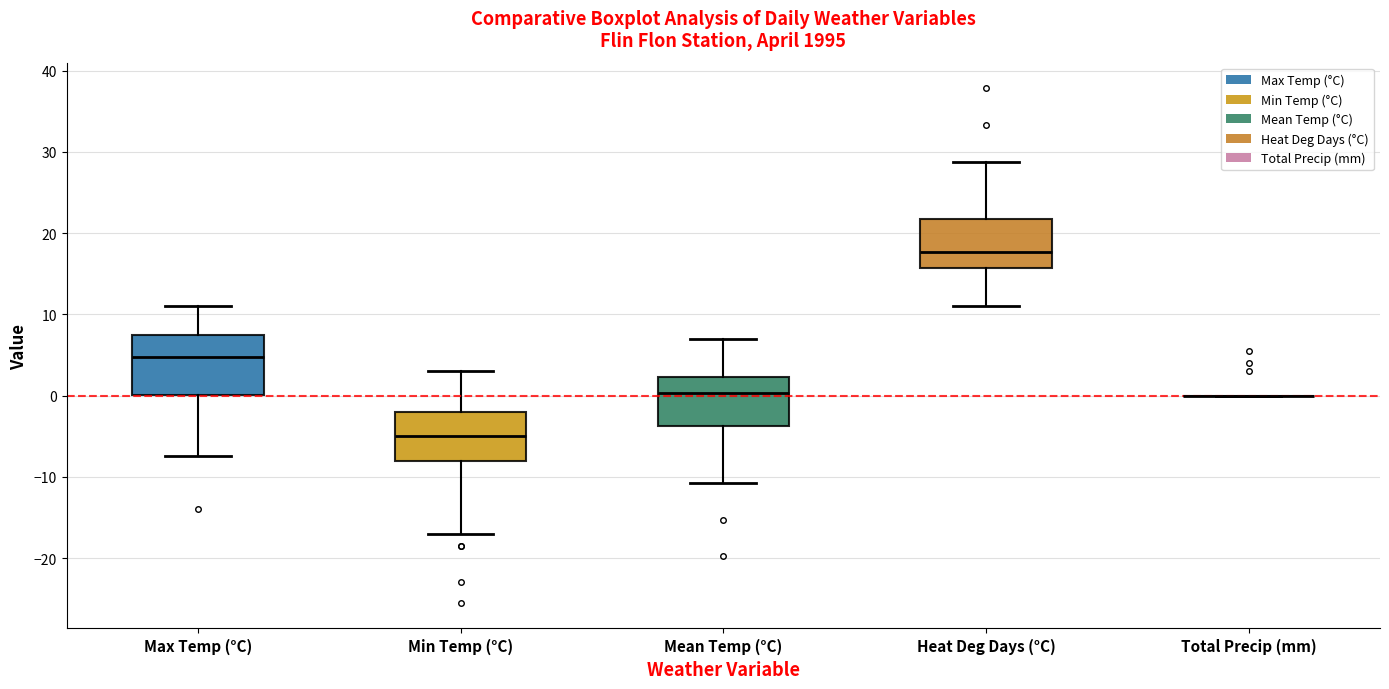

Reading left to right, read every box against the y-axis: the position of its median line, the range the box covers, and the ends of its whiskers. The values are not printed on the chart, so give them approximately, as read against the axis.

Max Temp (°C): median 5, box 0 to 8, whiskers -7 to 11
Min Temp (°C): median -5, box -8 to -2, whiskers -17 to 3
Mean Temp (°C): median 0, box -4 to 2, whiskers -11 to 7
Heat Deg Days (°C): median 18, box 16 to 22, whiskers 11 to 29
Total Precip (mm): box collapsed to a line at 0, whiskers 0 to 0